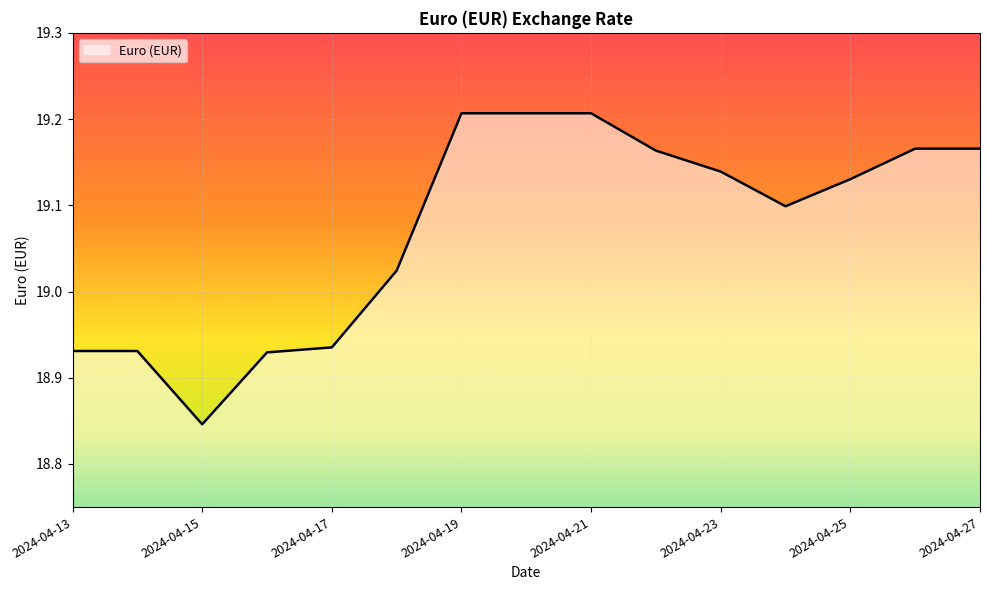

What is the value of the 5th point from the left?

18.9